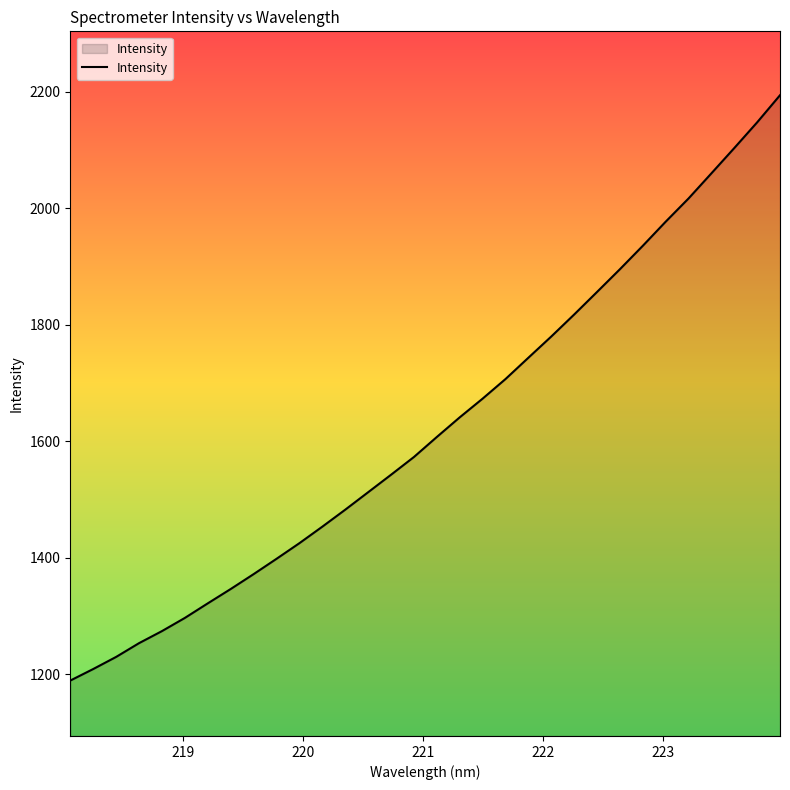

True or false: the data has more than 1 interior local peaks.

False